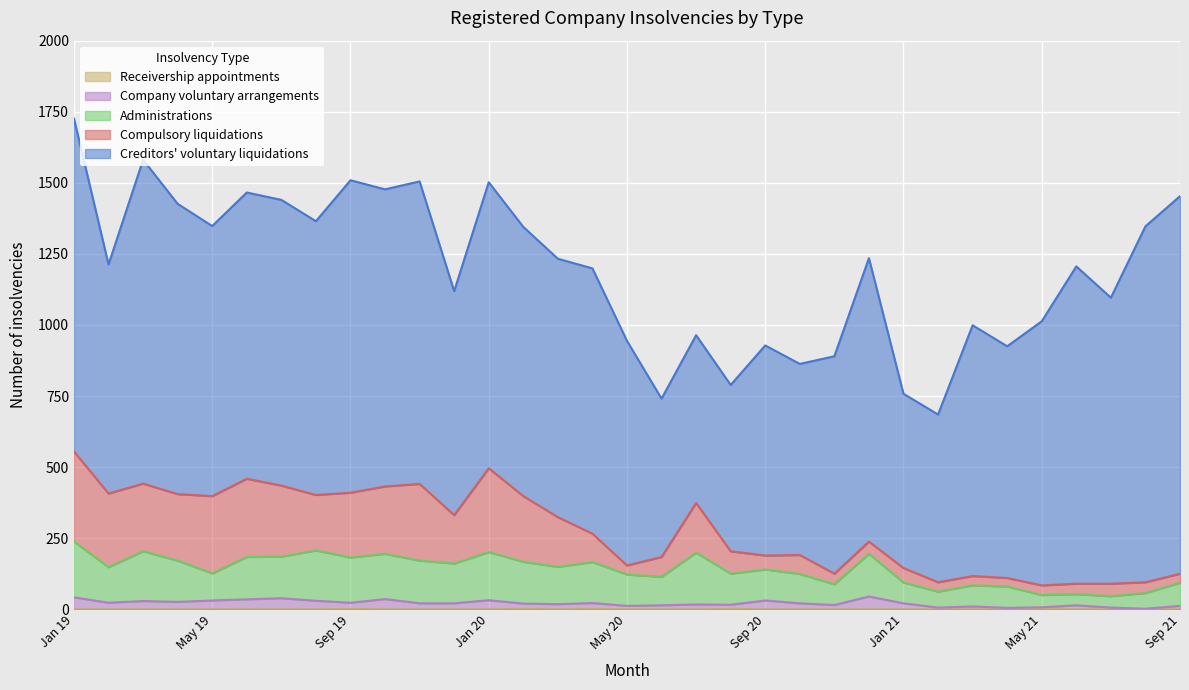

How many lines are shown in the chart?

5